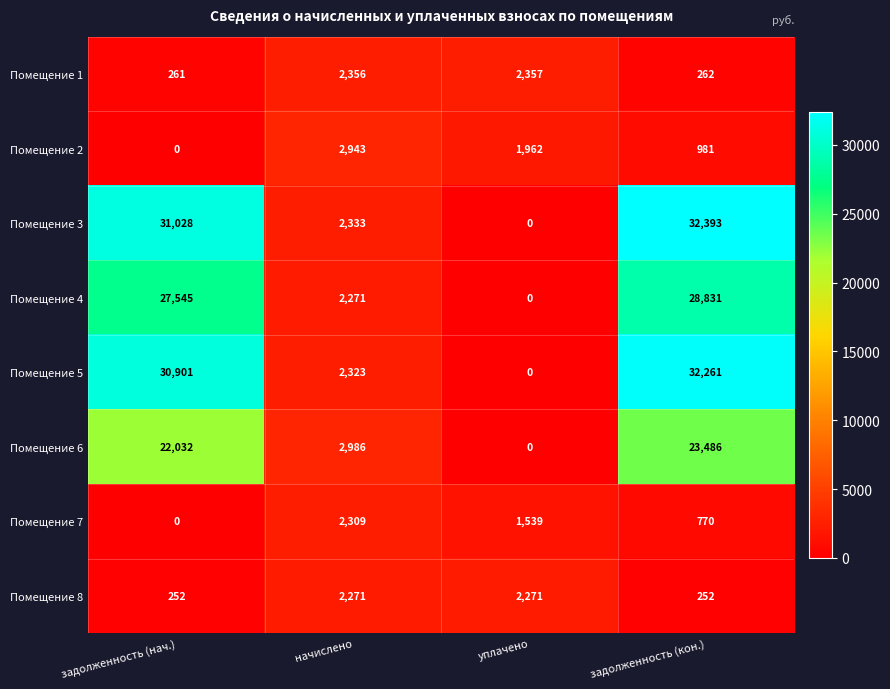

How many distinct data groups are displayed?

8